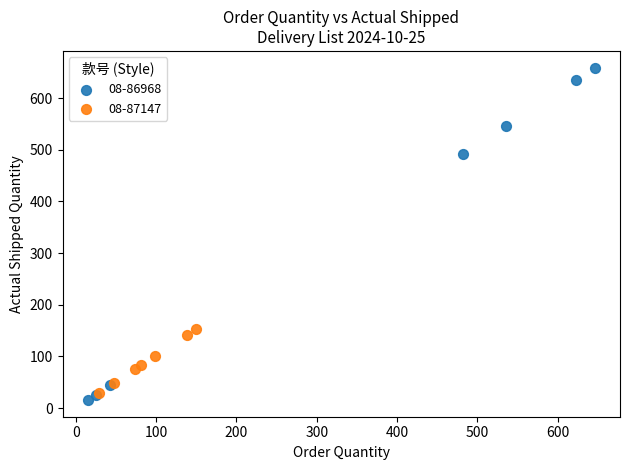

What are all the series names shown in the legend?

08-86968, 08-87147